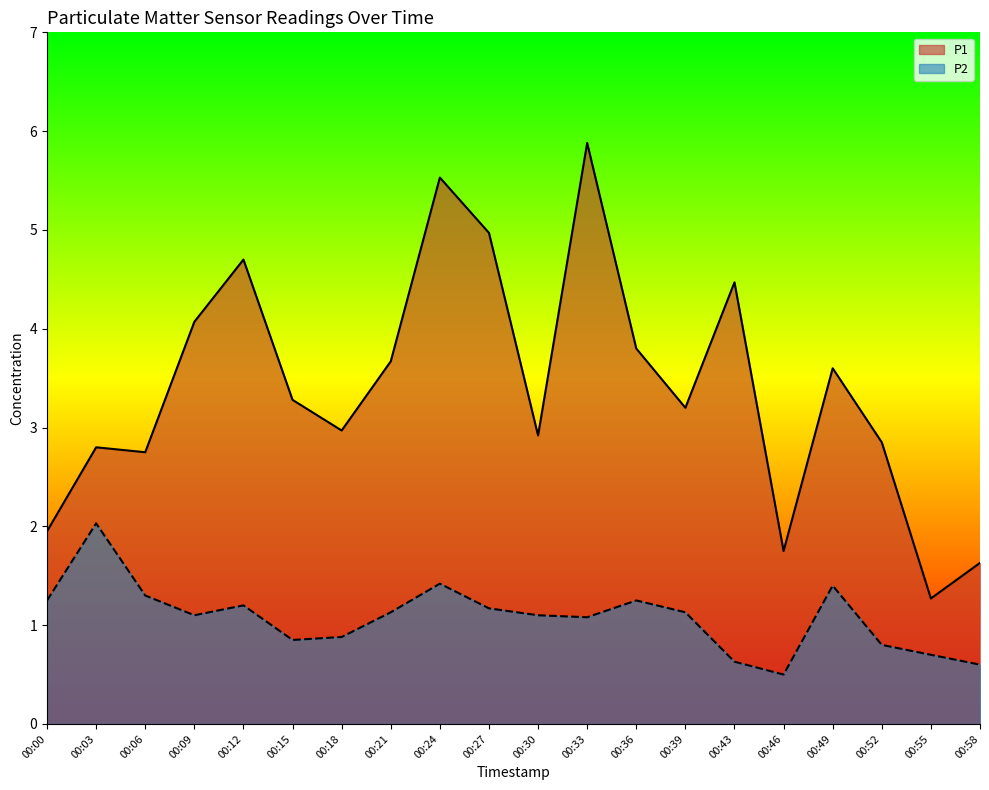

At how many categories does at least one series exceed 5?

2